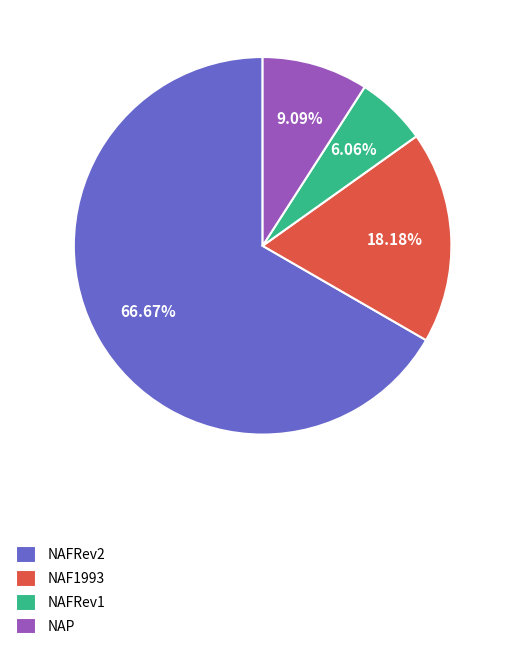

Count the number of slices in the pie.

4